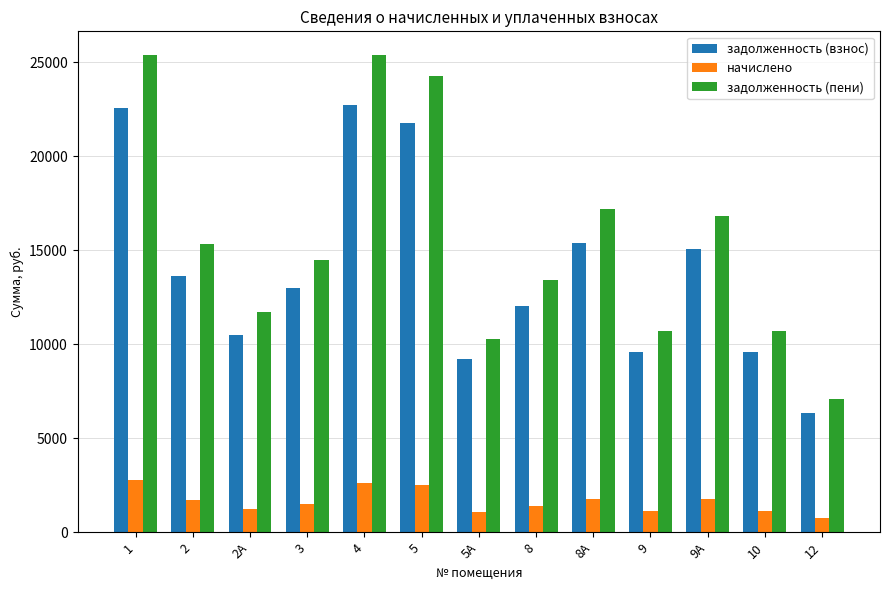

Where is задолженность (взнос) nearest to the value 14534?

9А